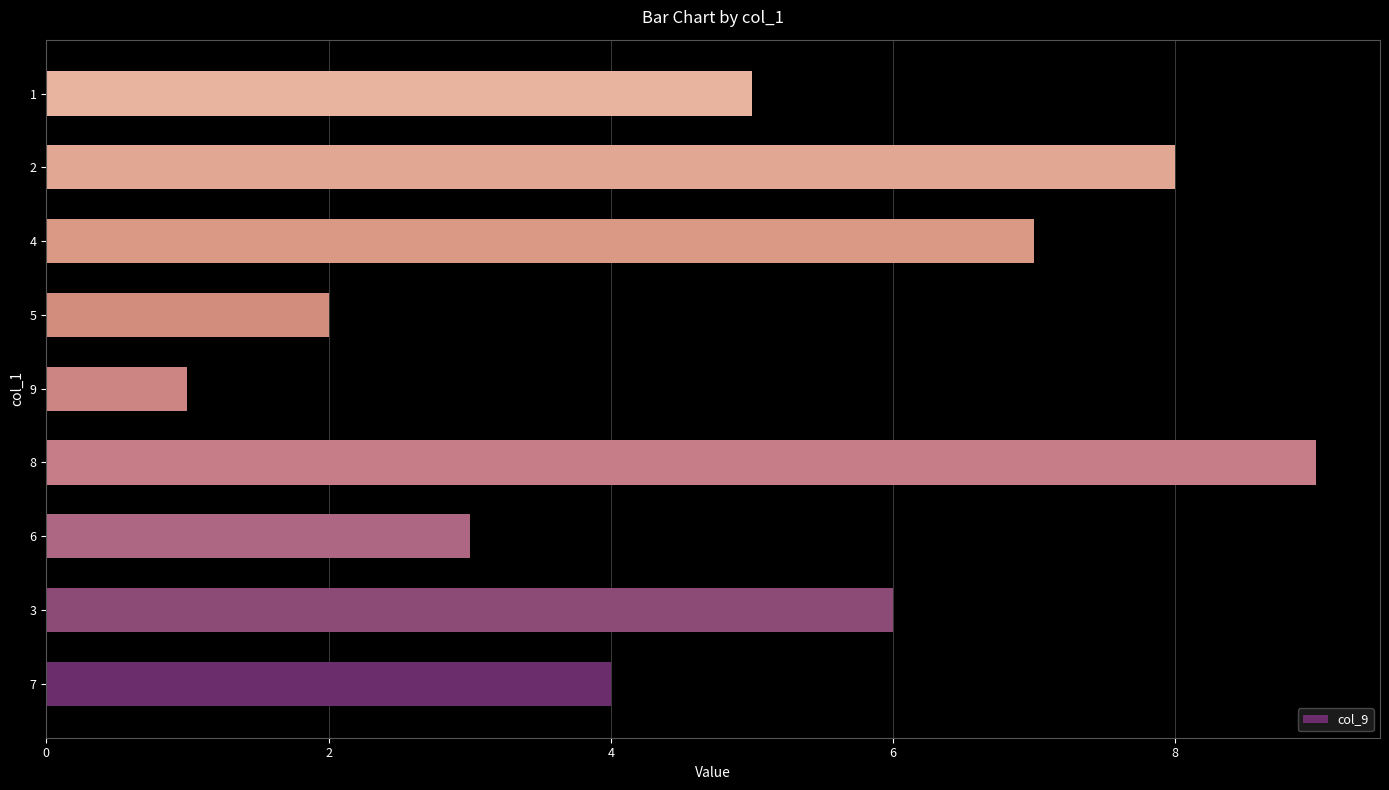

Rank the categories by value from lowest to highest.

9, 5, 6, 7, 1, 3, 4, 2, 8